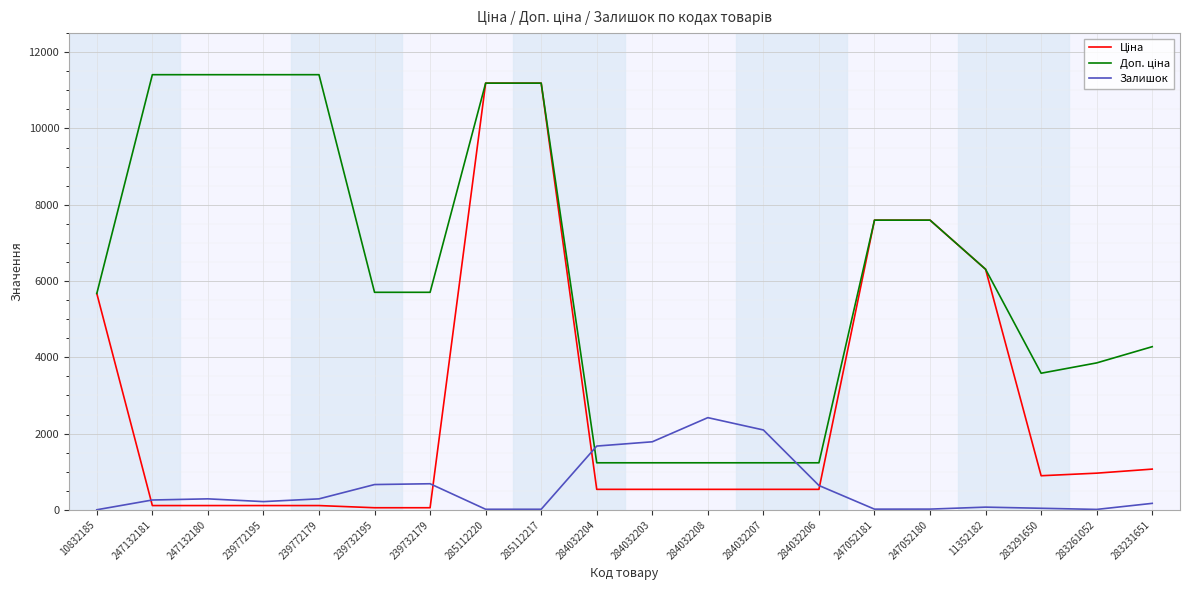

Which category has the highest value in the Залишок series?

284032208